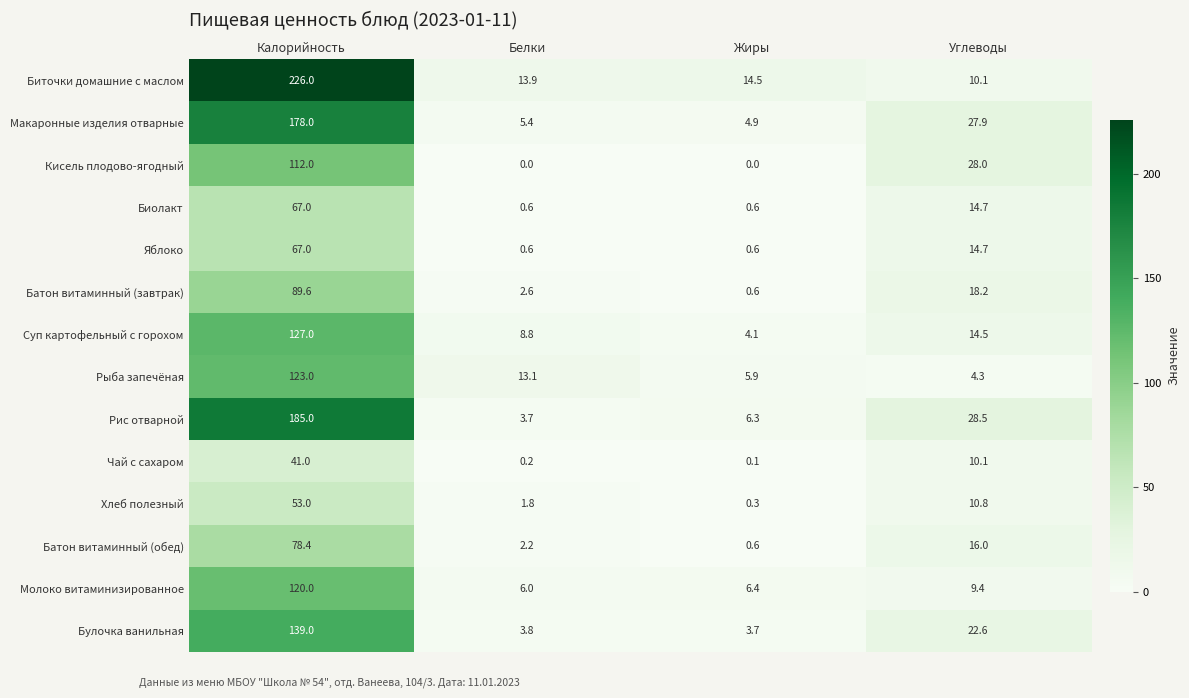

List the labels in order of Батон витаминный (обед) value, smallest first.

Жиры, Белки, Углеводы, Калорийность